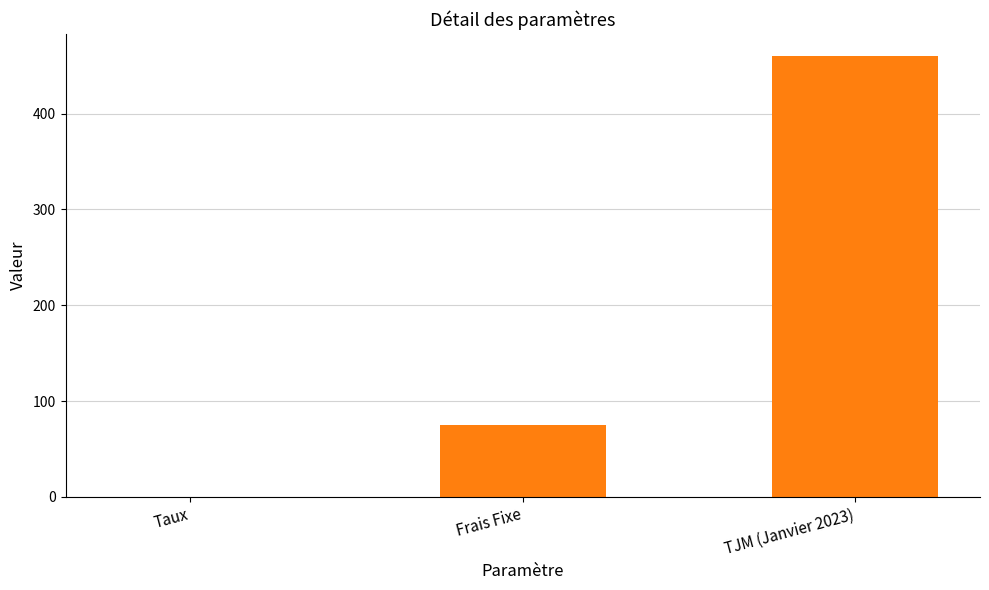

What is the maximum value shown in the chart?

460.0